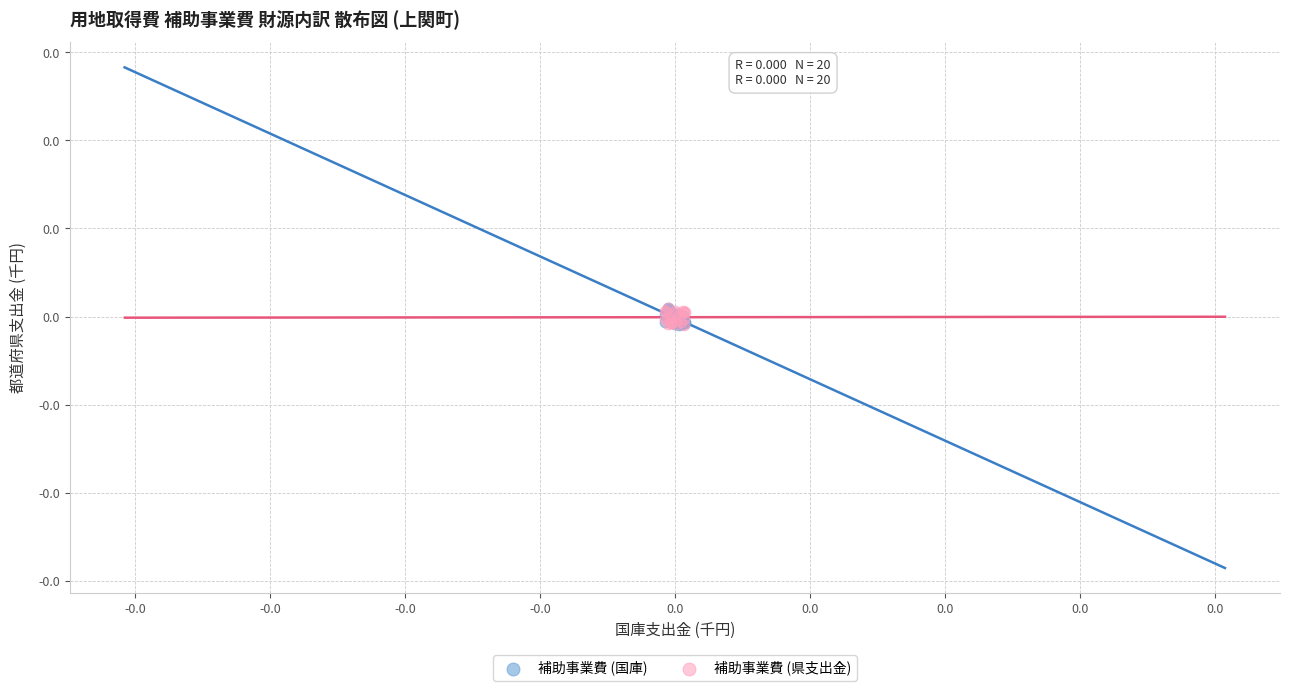

What are all the series names shown in the legend?

補助事業費 (国庫), 補助事業費 (県支出金)